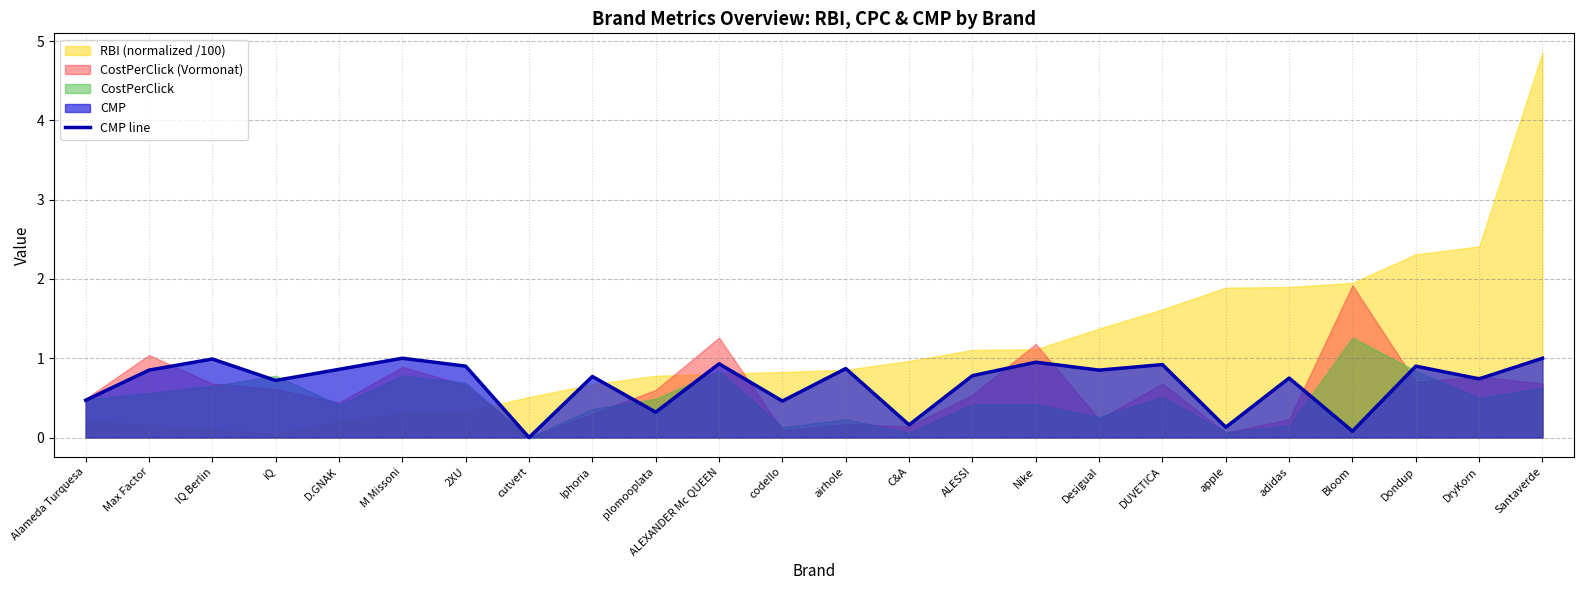

How many lines are shown in the chart?

1